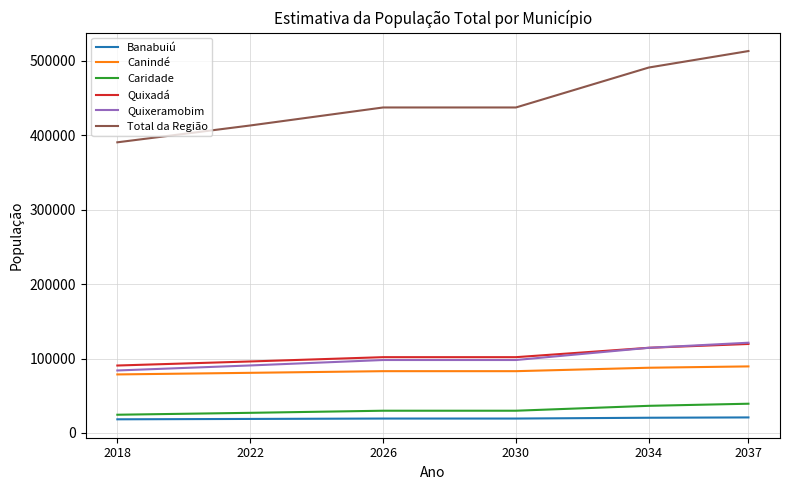

What is the spread (max minus min) of values at 2034?

470764